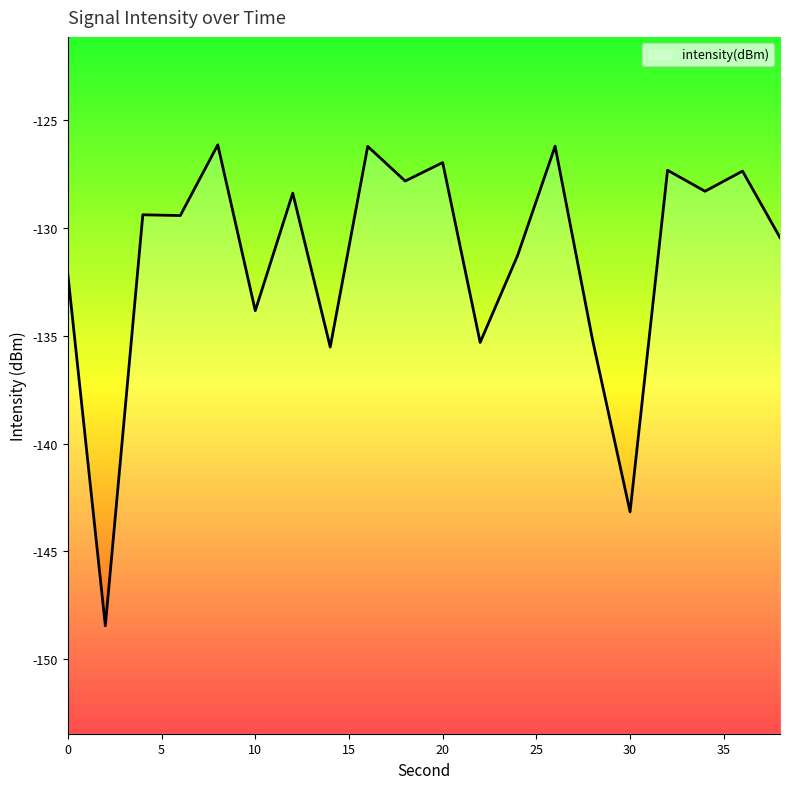

Is it true that the value at 6 is -129.4?

True